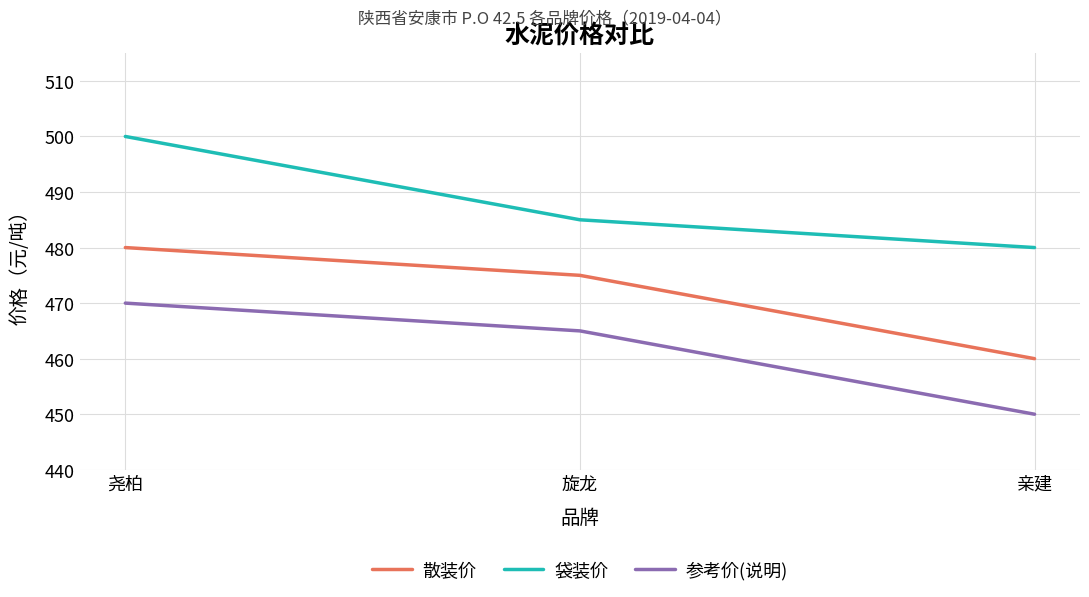

True or false: 参考价(说明) has a value of 470 at 尧柏.

True